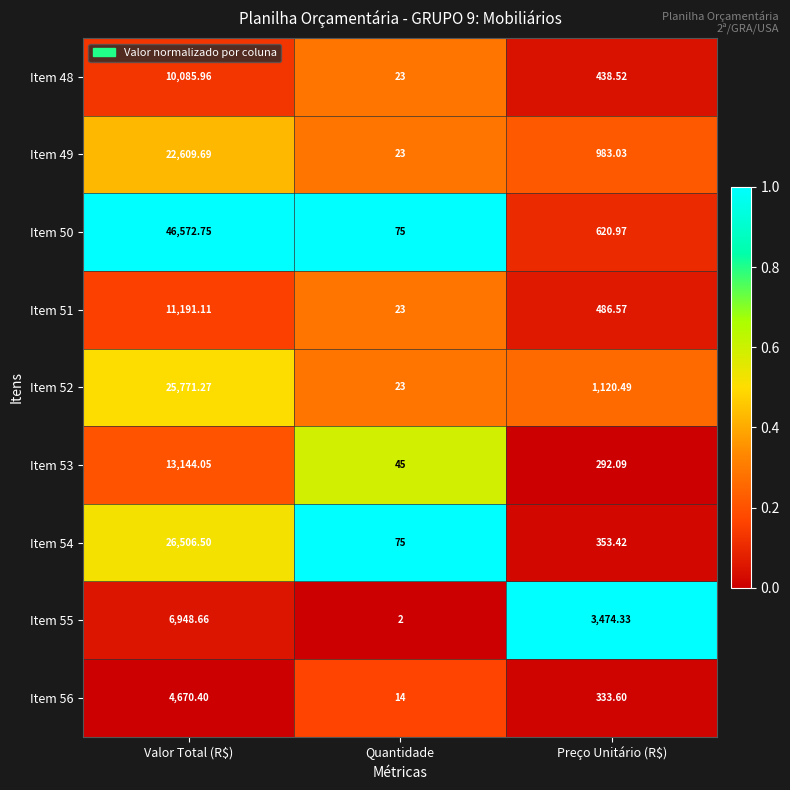

Which category has the lowest value in the Item 51 series?

Quantidade